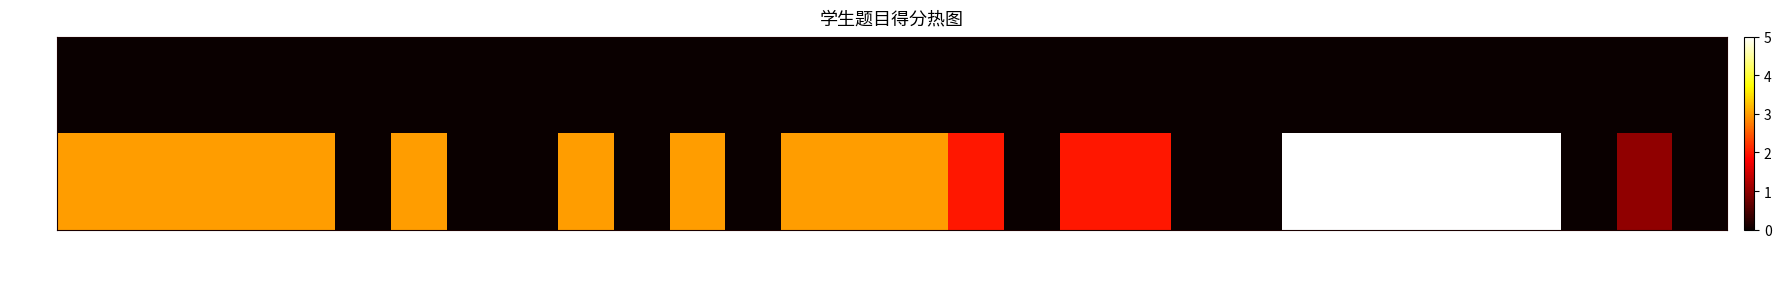

Reading left to right, what are all the values shown in this chart?

孙晶: 一.1(3分)=0	一.2(3分)=0	一.3(3分)=0	一.4(3分)=0	一.5(3分)=0	一.6(3分)=0	一.7(3分)=0	一.8(3分)=0	一.9(3分)=0	一.10(3分)=0	一.11(3分)=0	一.12(3分)=0	一.13(3分)=0	一.14(3分)=0	一.15(3分)=0	一.16(3分)=0	二.1(2分)=0	二.2(2分)=0	二.3(2分)=0	二.4(2分)=0	二.5(2分)=0	二.6(2分)=0	三.1(5分)=0	三.2(5分)=0	三.3(5分)=0	三.4(5分)=0	三.5(5分)=0	三.6(5分)=0	四.1(5分)=0	四.2(5分)=0
肖振泉: 一.1(3分)=3	一.2(3分)=3	一.3(3分)=3	一.4(3分)=3	一.5(3分)=3	一.6(3分)=0	一.7(3分)=3	一.8(3分)=0	一.9(3分)=0	一.10(3分)=3	一.11(3分)=0	一.12(3分)=3	一.13(3分)=0	一.14(3分)=3	一.15(3分)=3	一.16(3分)=3	二.1(2分)=2	二.2(2分)=0	二.3(2分)=2	二.4(2分)=2	二.5(2分)=0	二.6(2分)=0	三.1(5分)=5	三.2(5分)=5	三.3(5分)=5	三.4(5分)=5	三.5(5分)=5	三.6(5分)=0	四.1(5分)=1	四.2(5分)=0